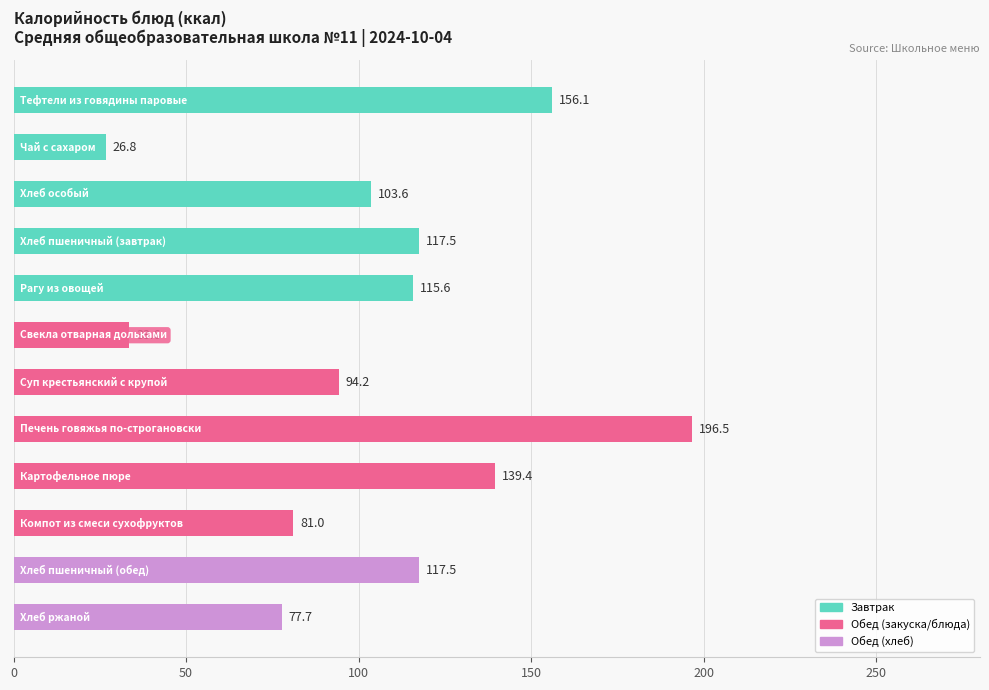

What is the difference between the maximum and minimum values?

169.7